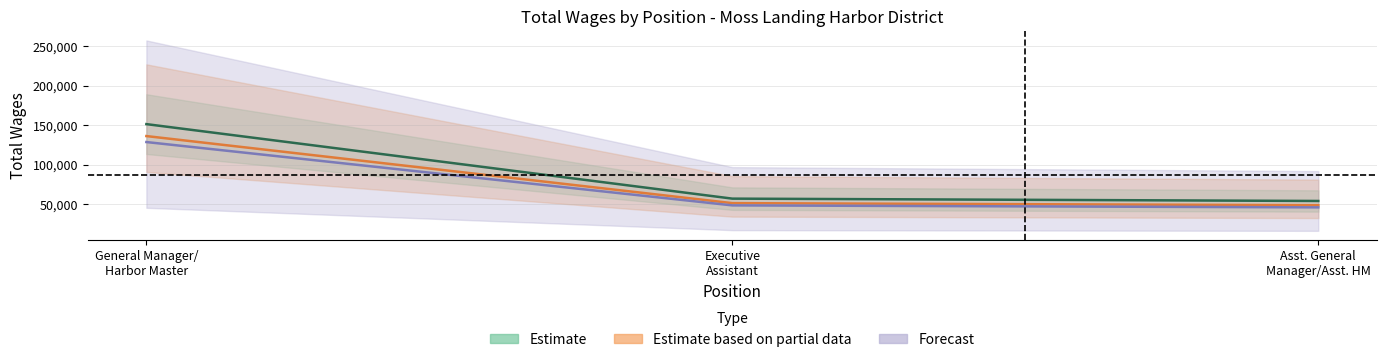

What is the sum of the values at General Manager/ Harbor Master and Executive Assistant?

208100